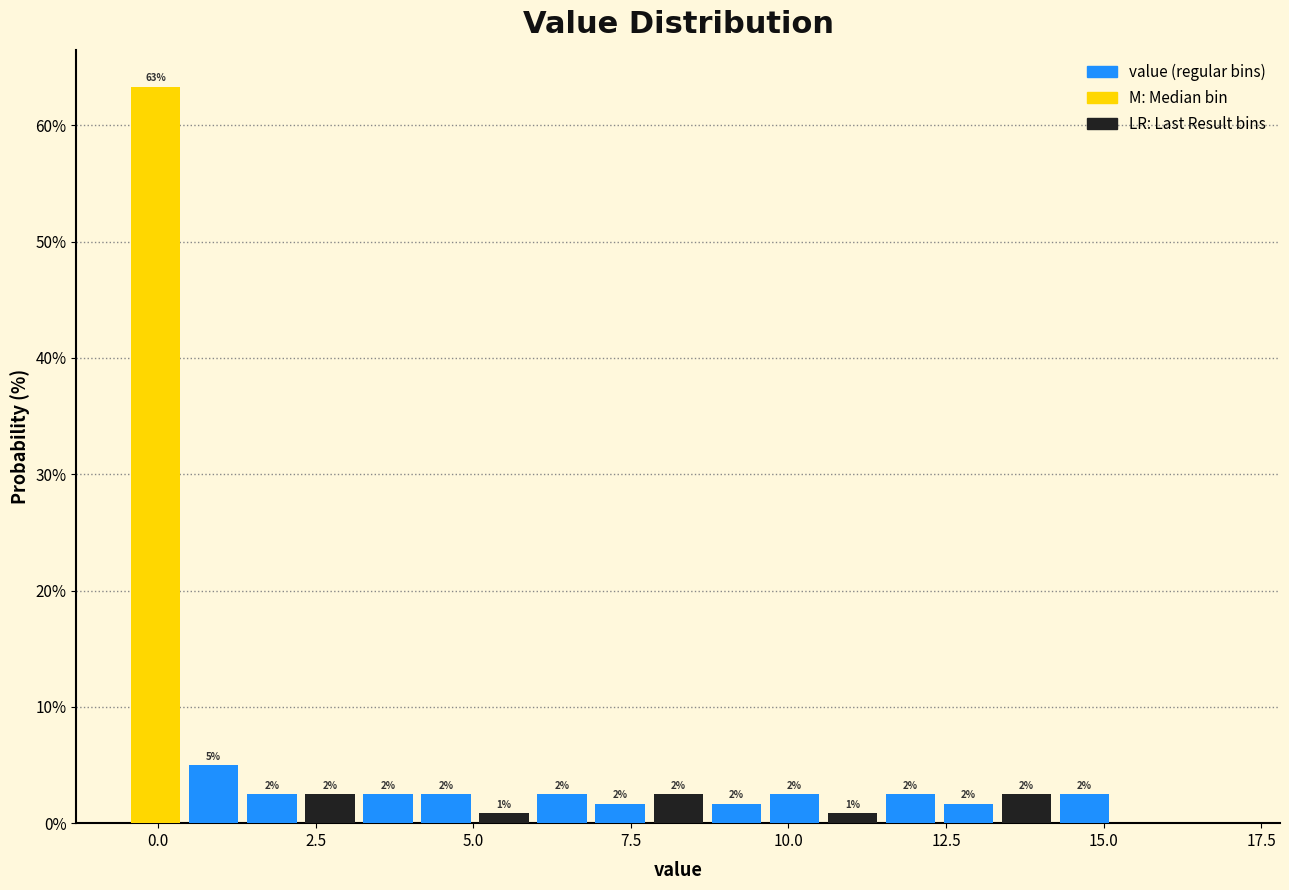

Read against the x-axis, roughly where is the centre of the tallest bar?

0.0